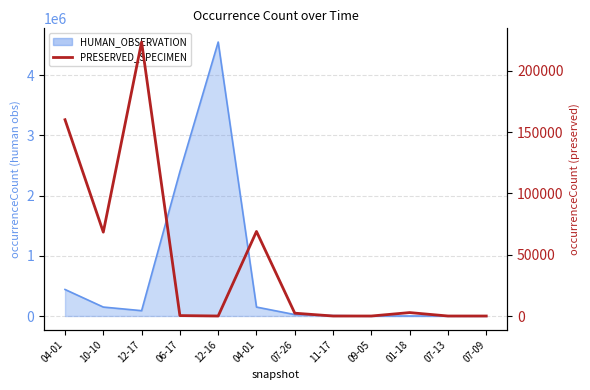

Which label corresponds to the smallest value in the chart?

11-17